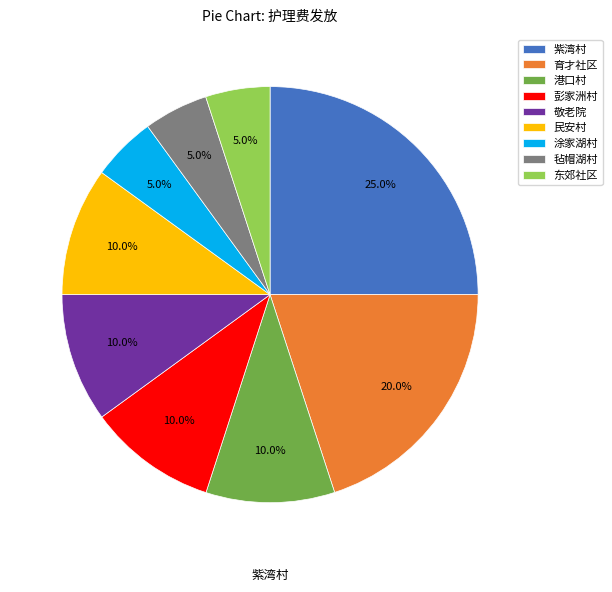

Between 育才社区 and 东郊社区, which is larger?

育才社区